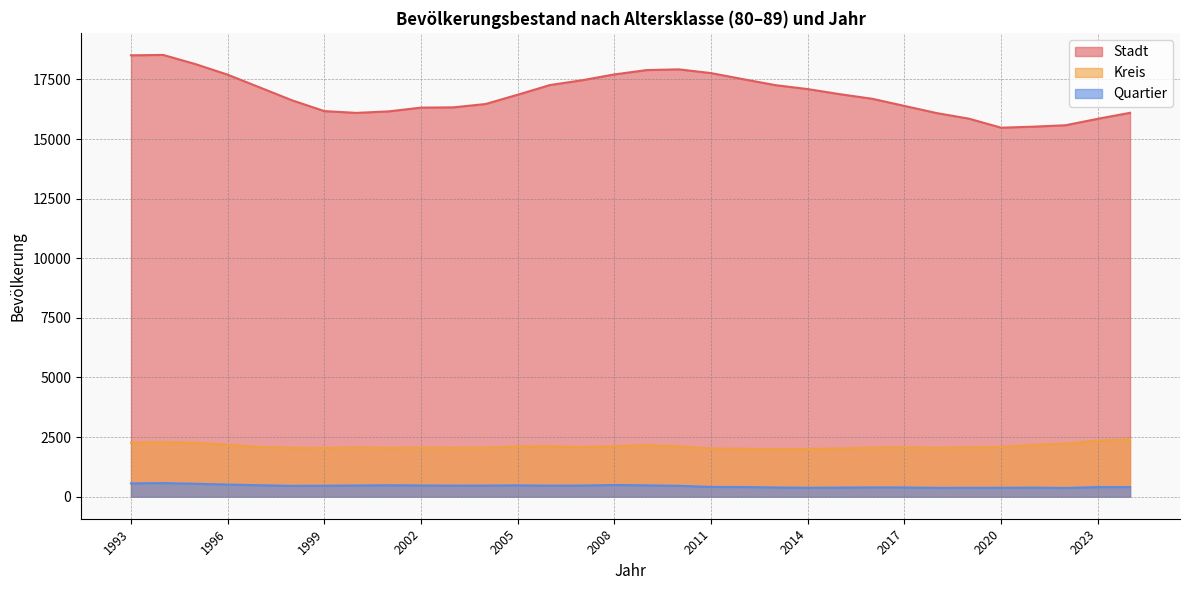

What value does the Kreis series have at 1993, to the nearest 5?

2270